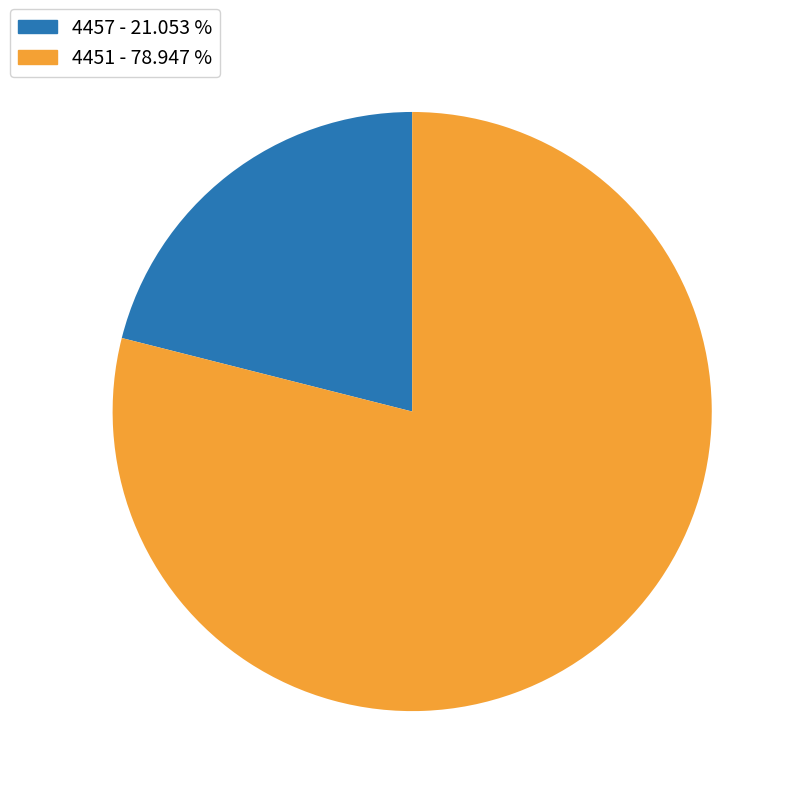

How many slices are in this pie chart?

2